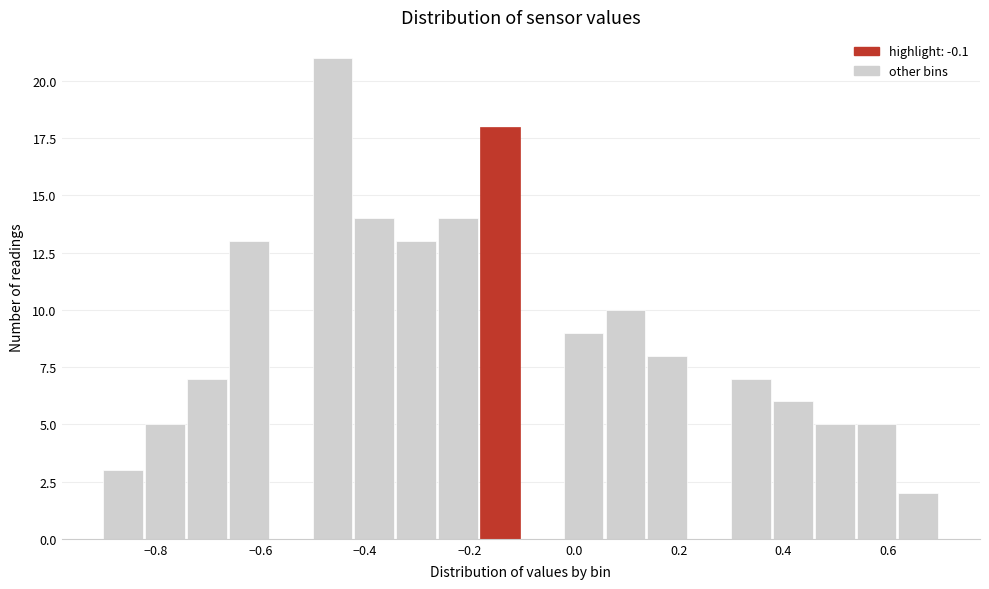

What is the height of the bar covering 0.06 to 0.14 on the x-axis? The values are not printed on the chart, so give them approximately, as read against the axis.

10